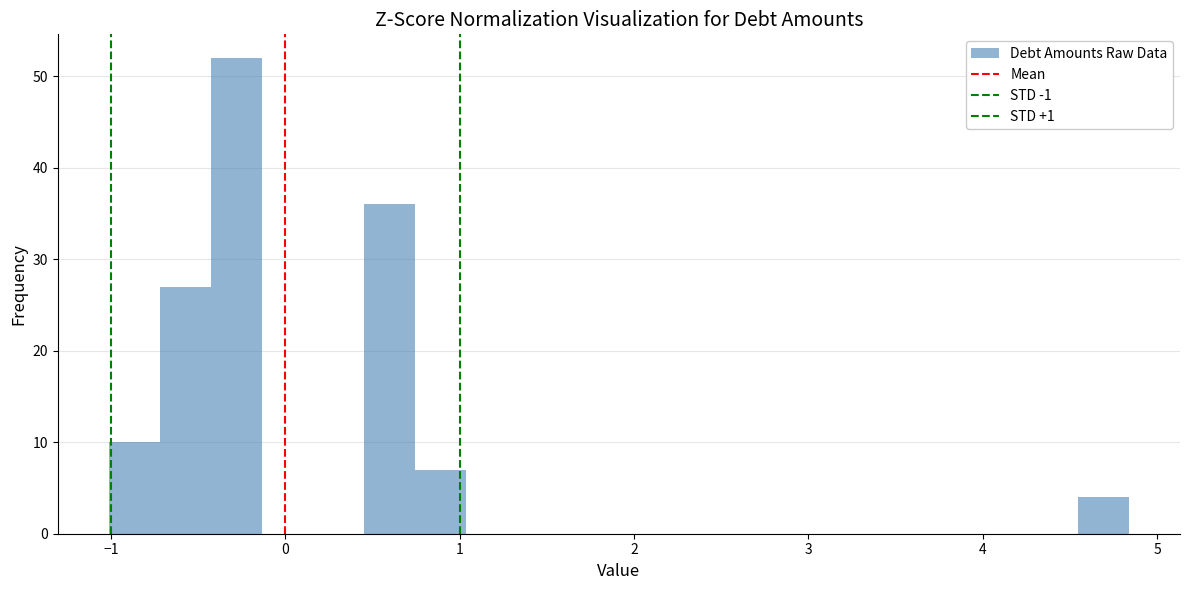

Read against the x-axis, roughly where is the centre of the tallest bar?

-0.3